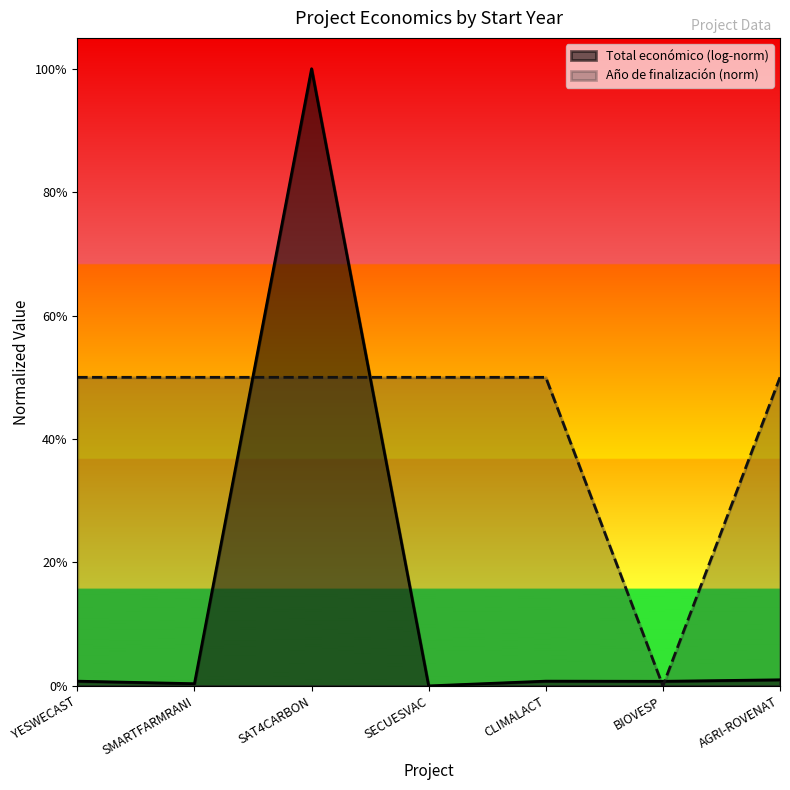

How many times do Total económico and Año de finalización cross each other?

4